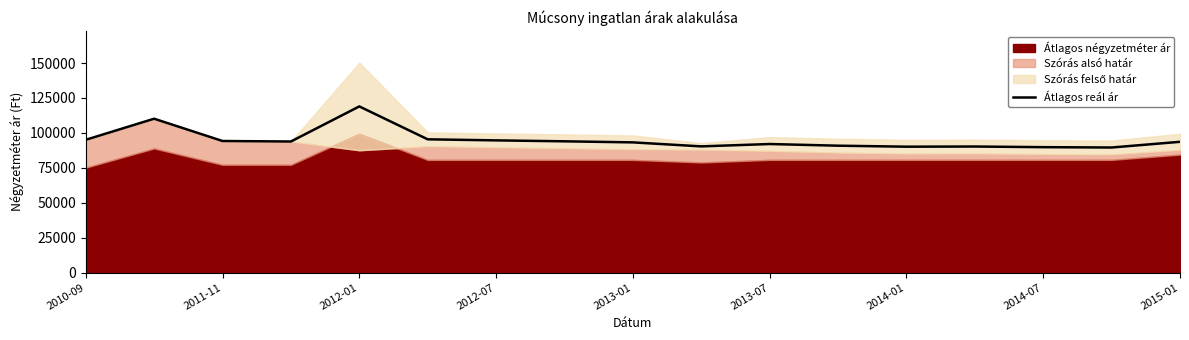

What is the highest value of the Átlagos reál ár series?

118950